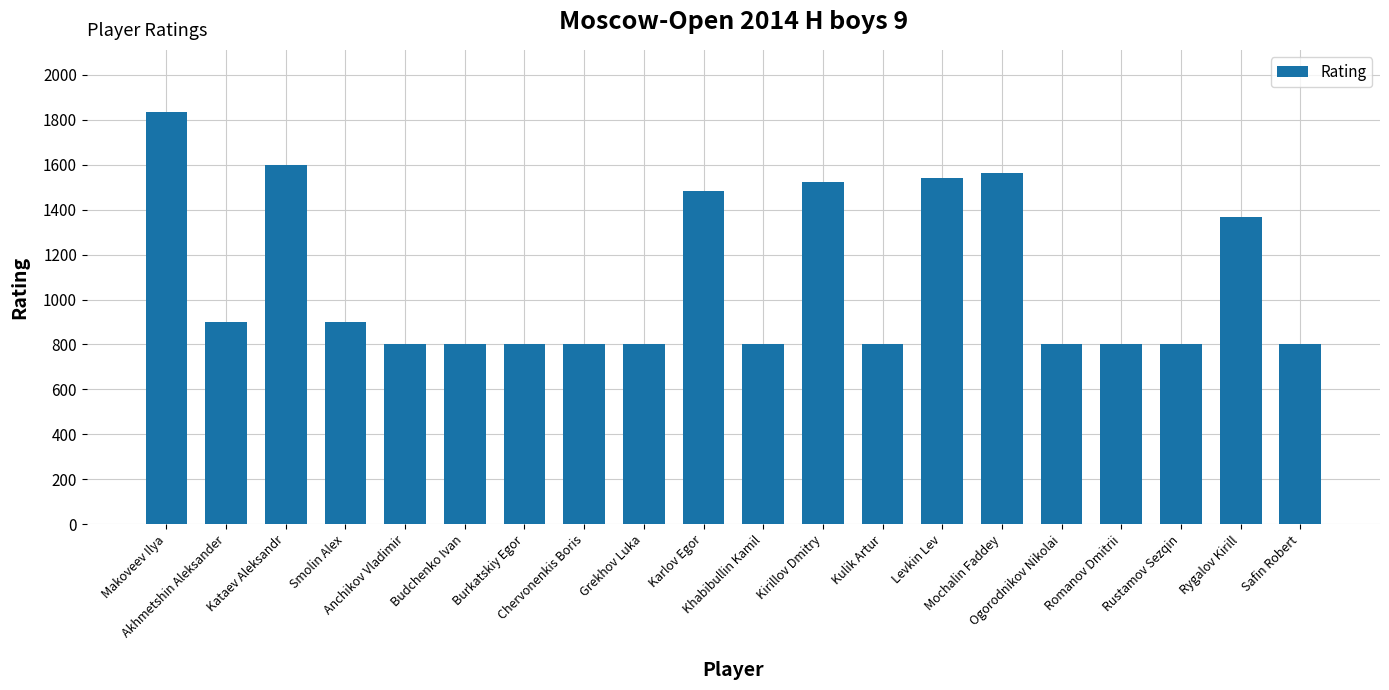

Between Safin Robert and Mochalin Faddey, which is larger?

Mochalin Faddey